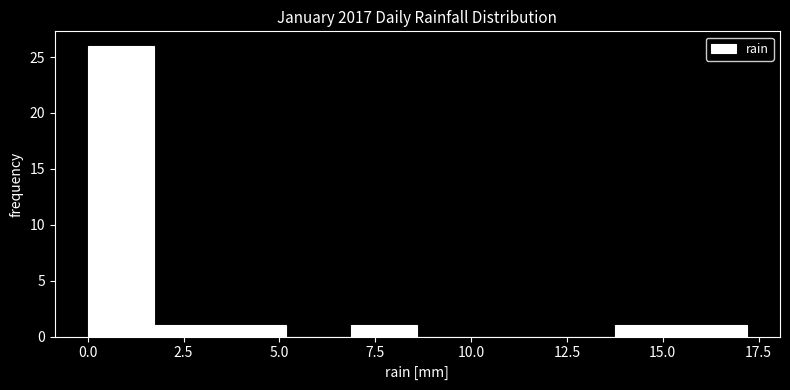

Read against the x-axis, roughly where is the centre of the tallest bar?

1.0